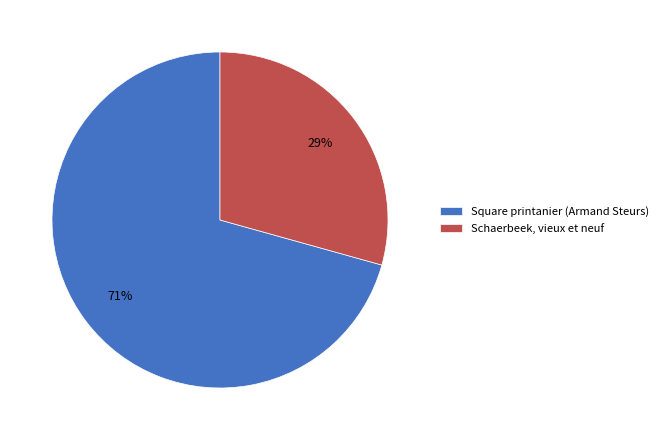

Which category has the biggest portion of the pie?

Square printanier (Armand Steurs)